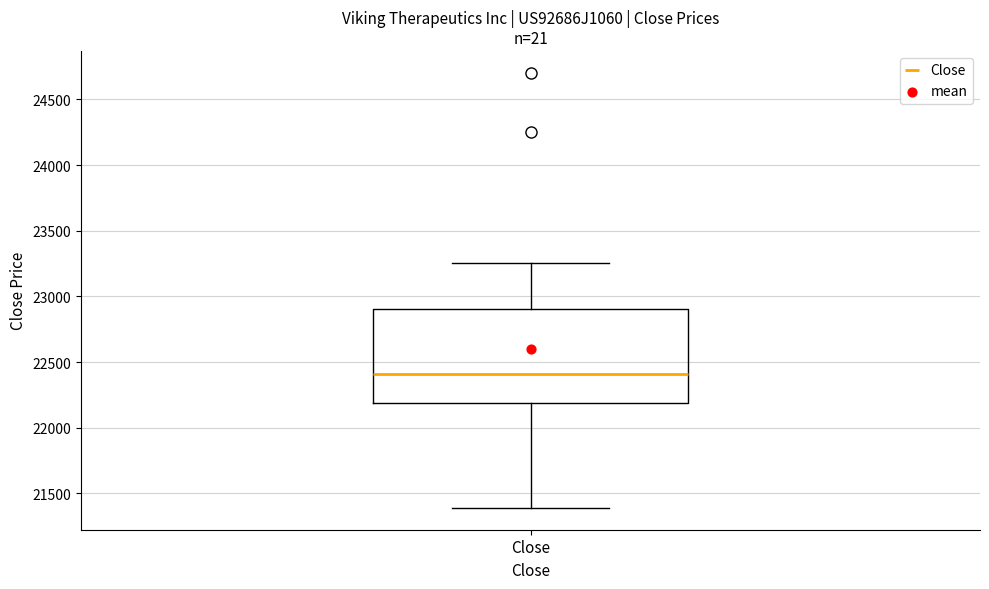

Transcribe this box plot: give where the median line is, the range the box spans, and where the two whiskers end, as read against the y-axis. The values are not printed on the chart, so give them approximately, as read against the axis.

median 22400, box 22200 to 22900, whiskers 21400 to 23250